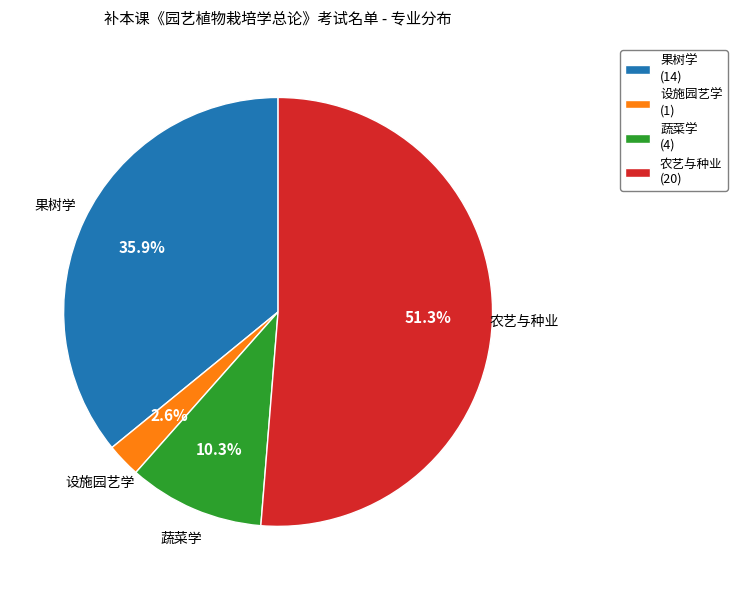

How many slices are in this pie chart?

4